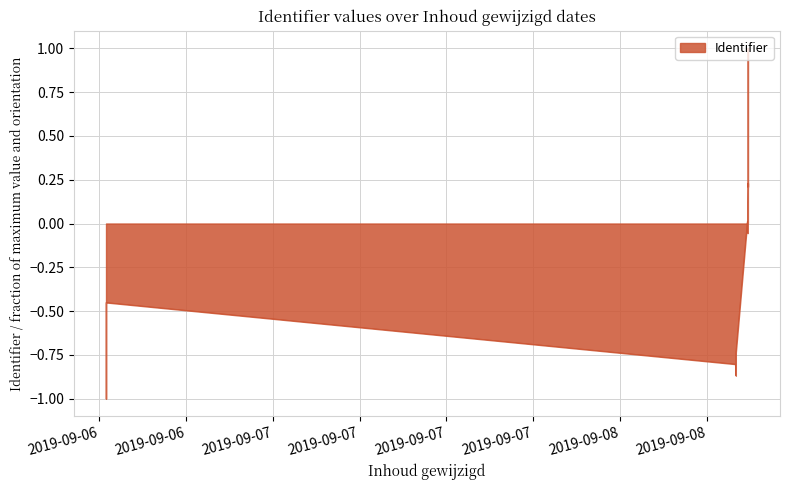

How many values are below zero?

12